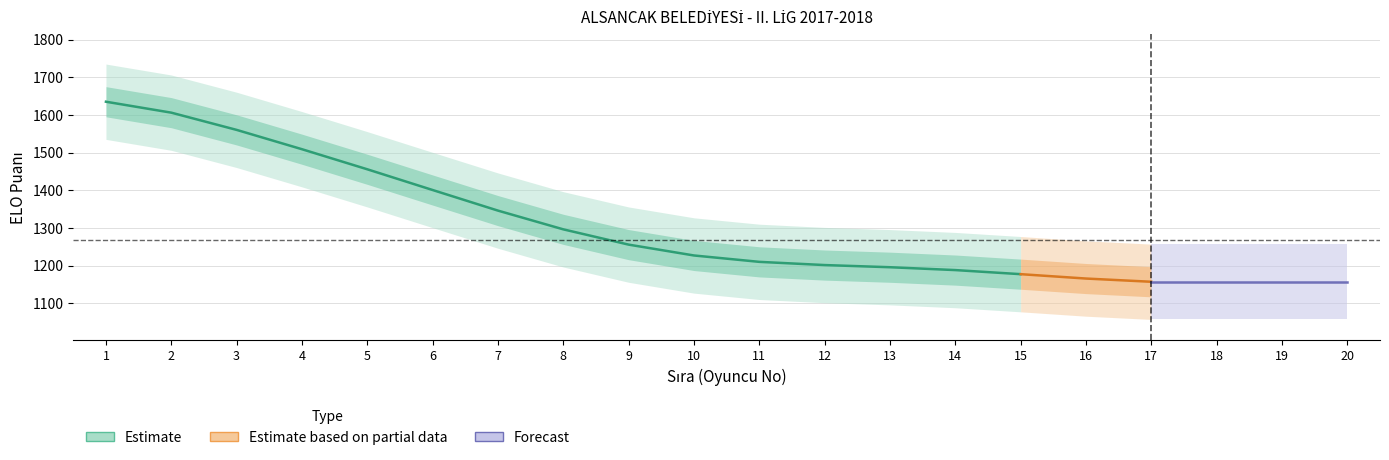

At how many categories does at least one series exceed 876?

20